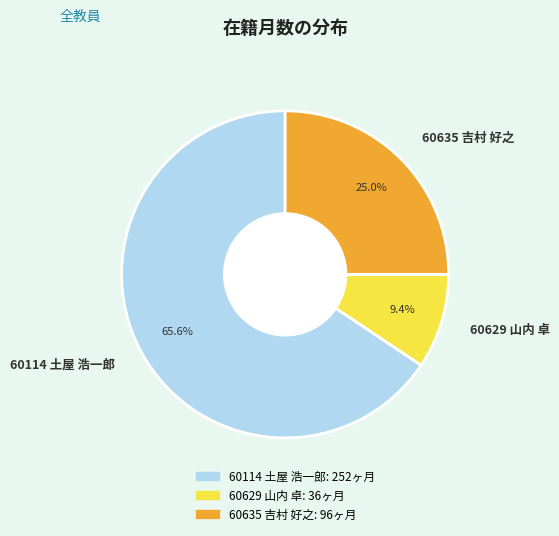

To the nearest percent, what is the difference between the 60629 山内 卓 and 60635 吉村 好之 slice percentages?

16%